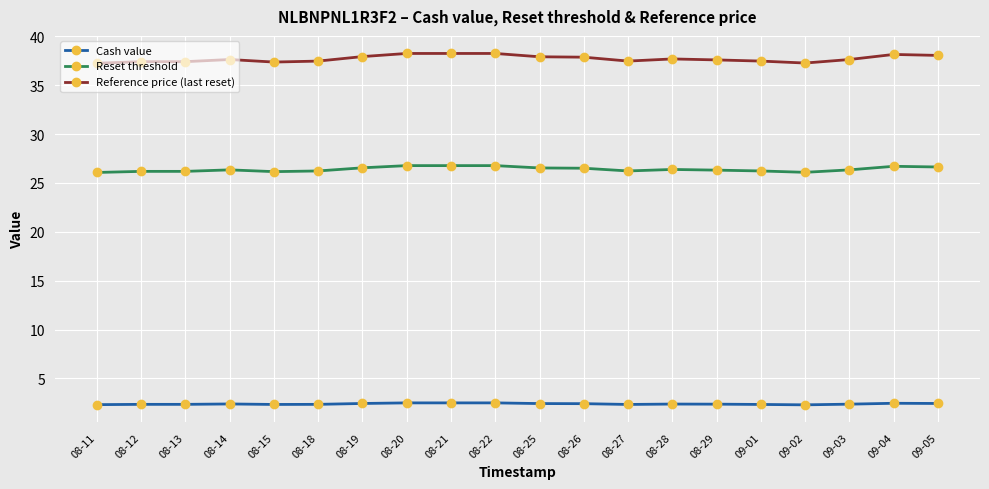

What is the sum of the Reset threshold values at 08-12 and 08-13?

52.4